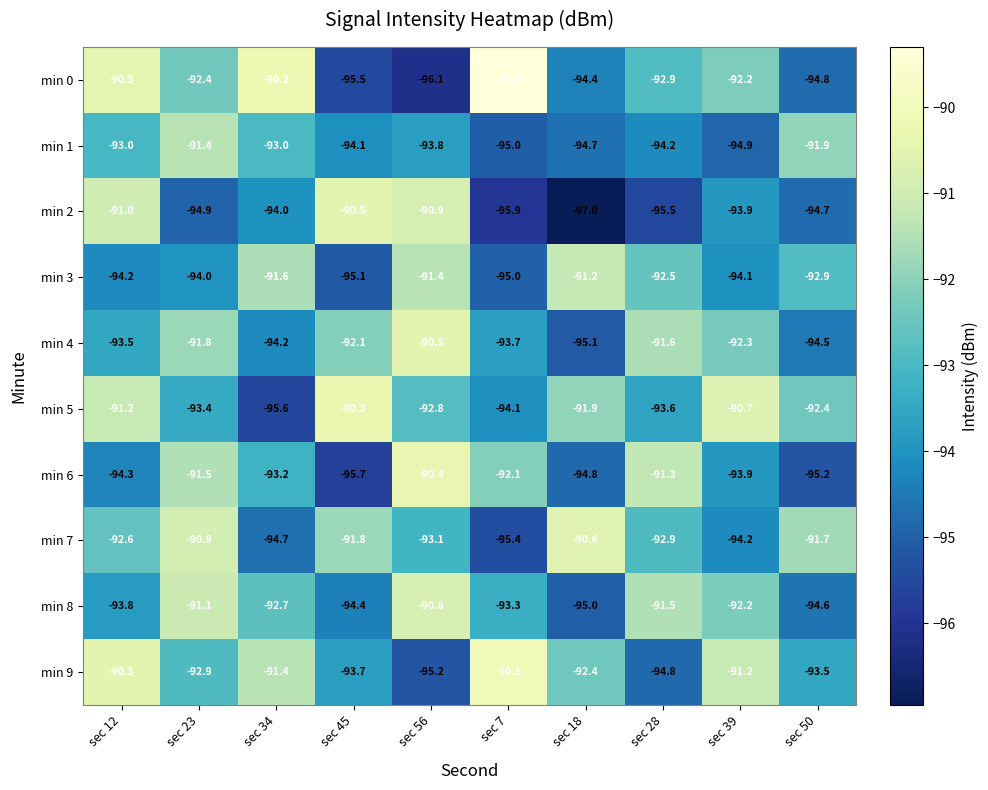

Rank the categories by min 2 value from lowest to highest.

sec 18, sec 7, sec 28, sec 23, sec 50, sec 34, sec 39, sec 12, sec 56, sec 45